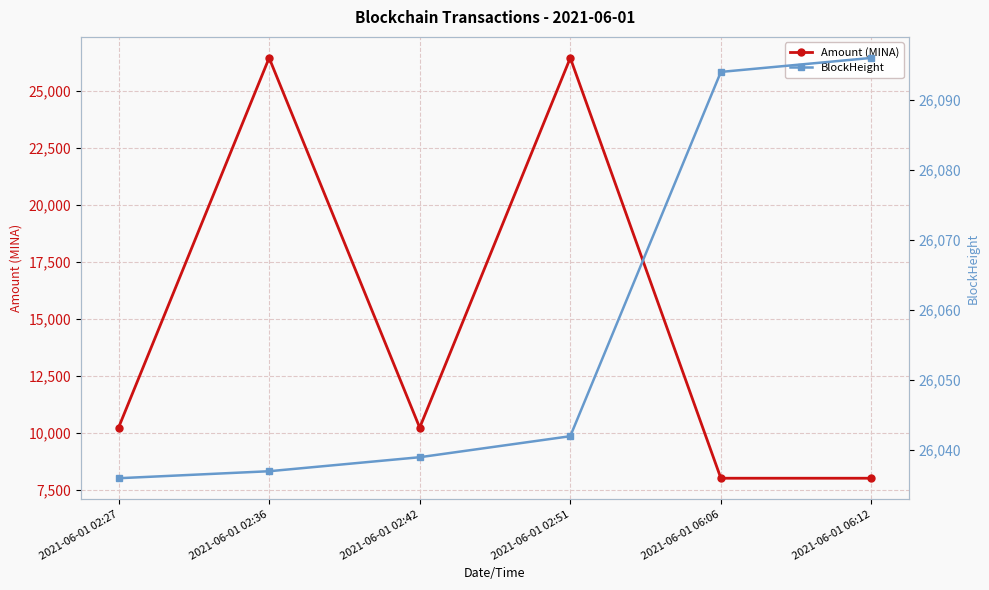

What is the value of the Amount (MINA) point at the 3rd from the left?

10222.0